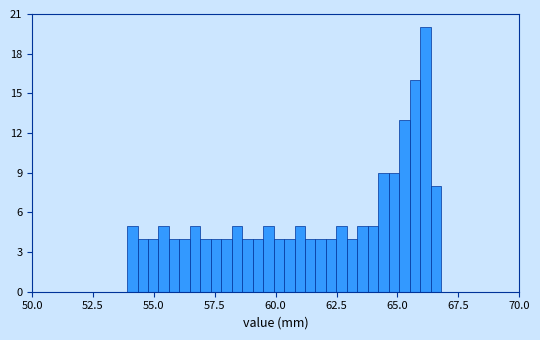

Read against the x-axis, roughly where is the centre of the tallest bar?

66.0